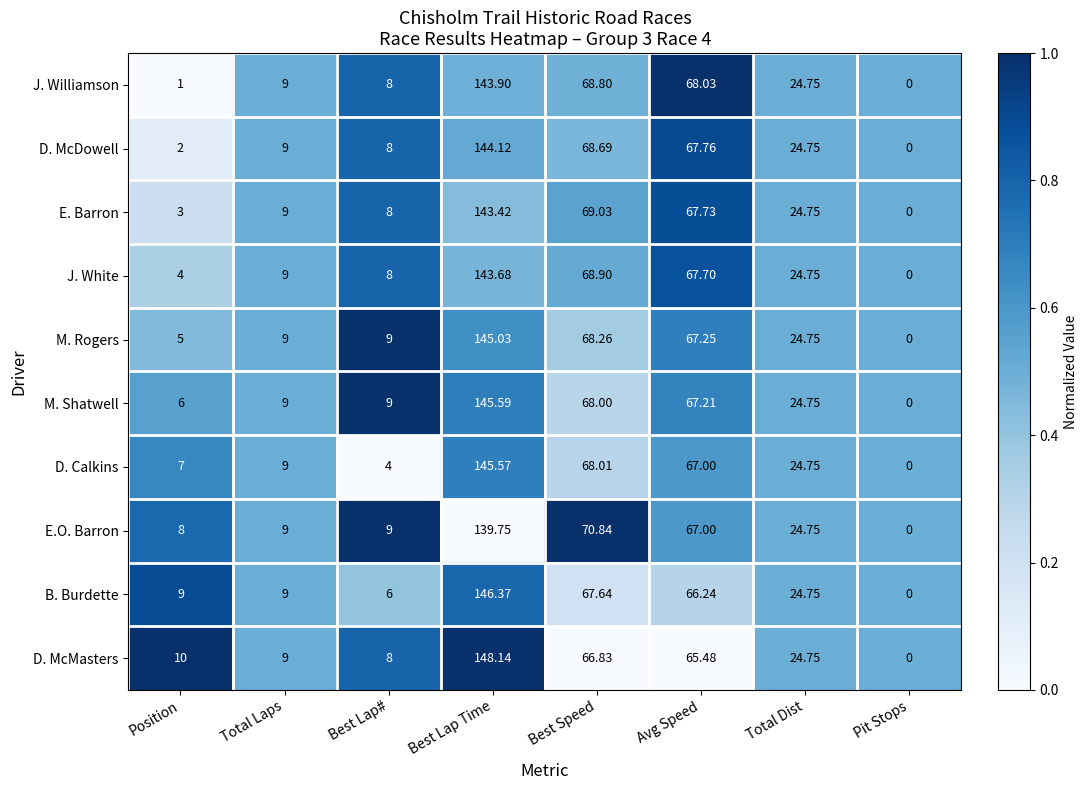

Where does the E.O. Barron series first go above 24?

Best Lap Time